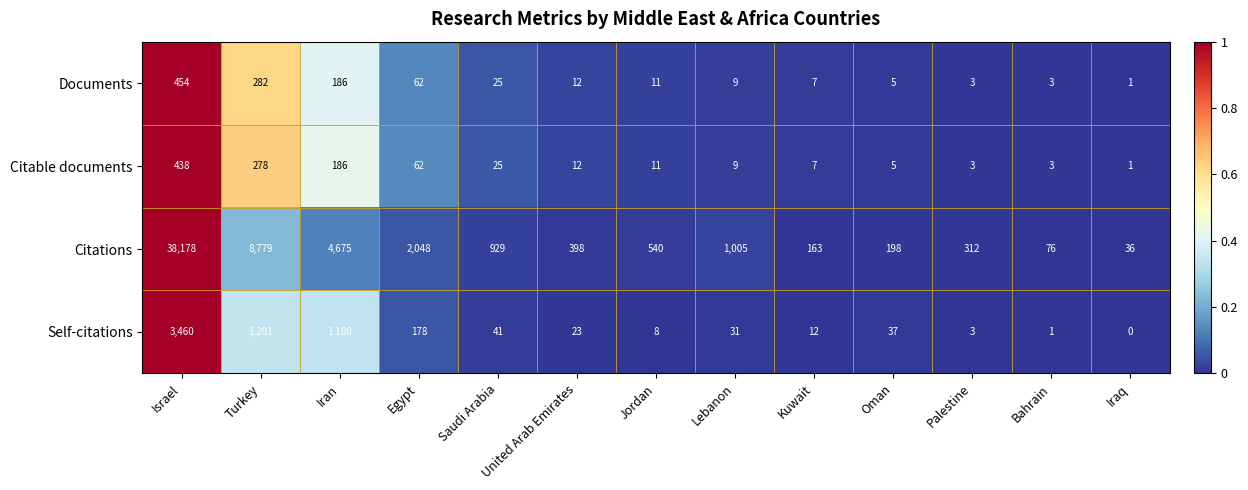

True or false: Documents has a value of 9 at Lebanon.

True